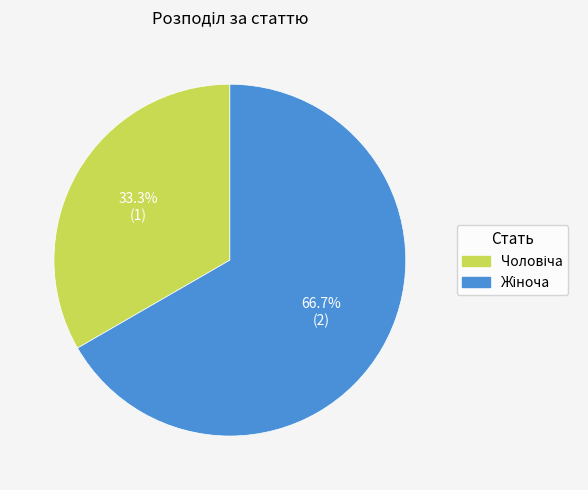

Is there a majority slice in this chart?

Yes